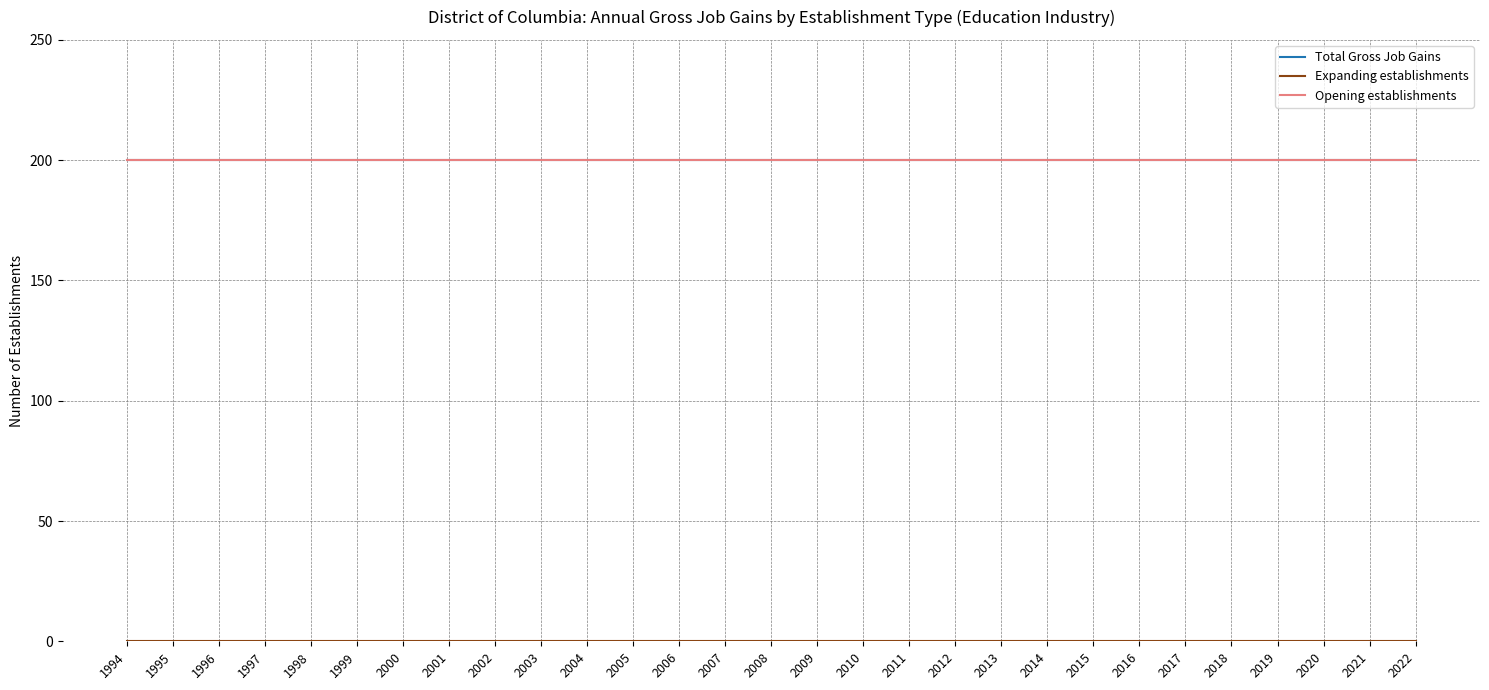

True or false: Total Gross Job Gains and Expanding establishments intersect in this chart.

False